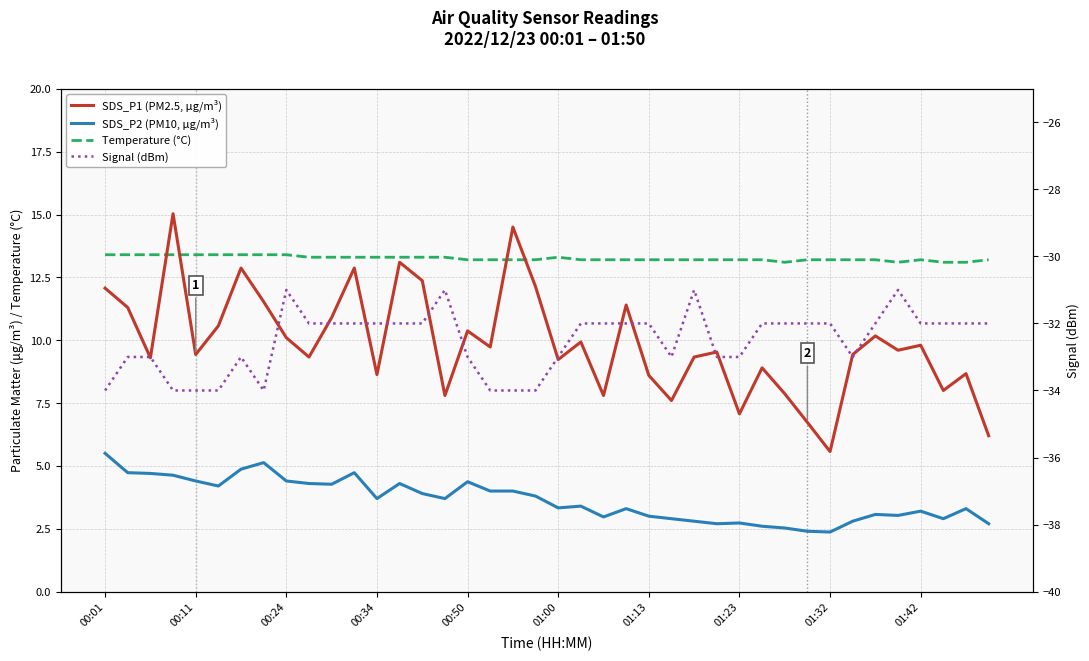

Which series has the largest range (max minus min)?

SDS_P1 (PM2.5, µg/m³)